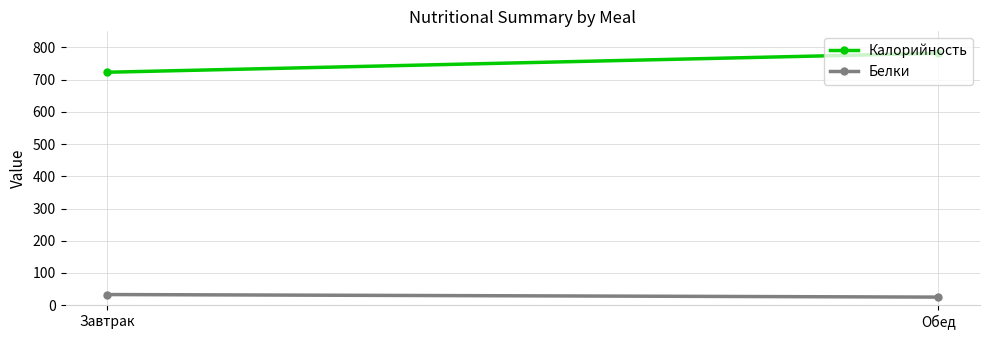

Reading left to right, list all the values displayed in this chart.

Калорийность: Завтрак=723	Обед=782
Белки: Завтрак=33	Обед=25